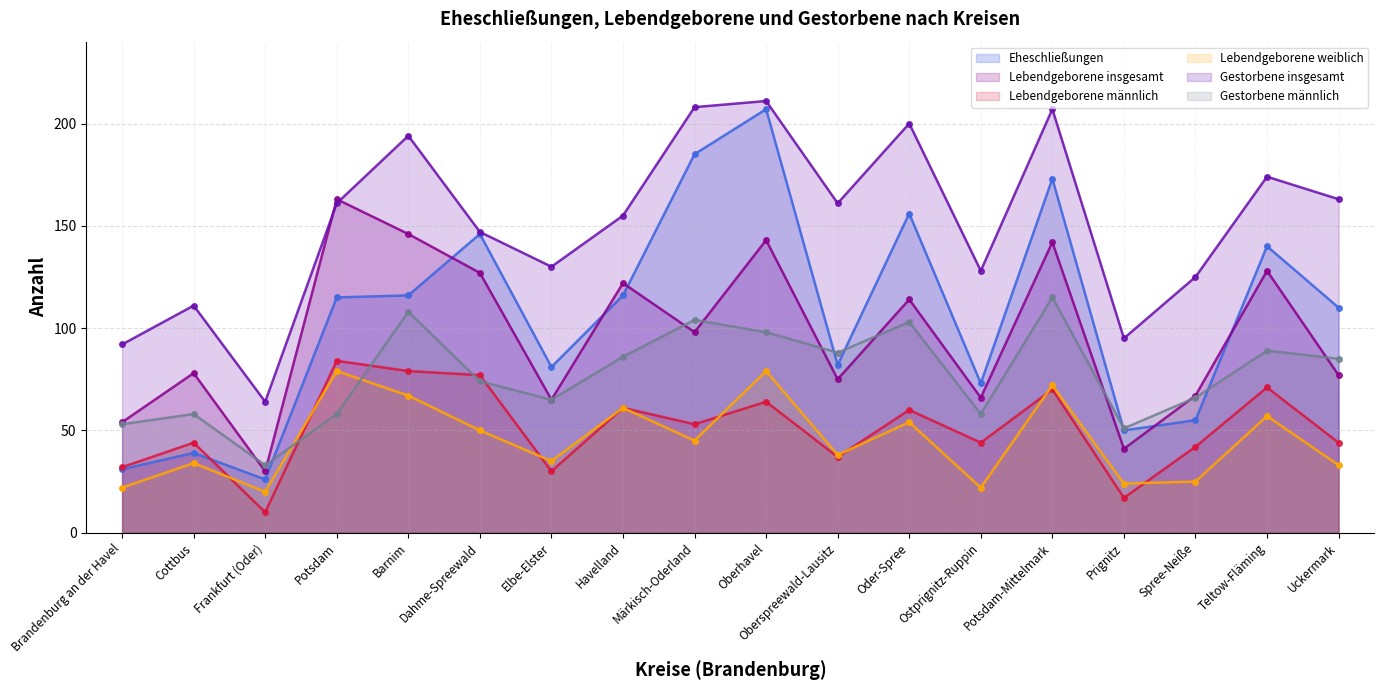

Which series ends up on top after the final intersection of Gestorbene männlich and Eheschließungen?

Eheschließungen